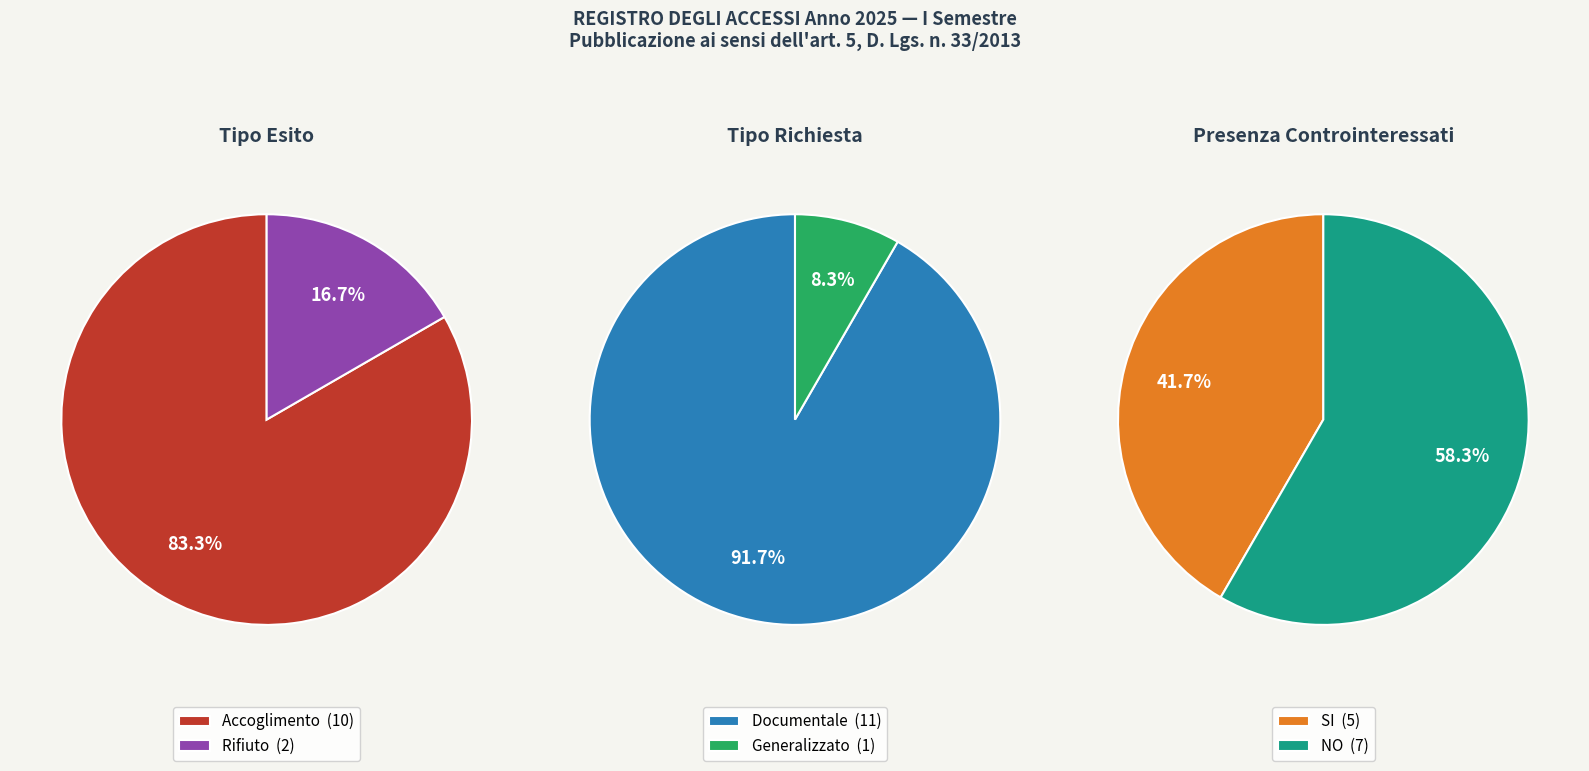

What is the change in value from Accoglimento to Rifiuto?

-8